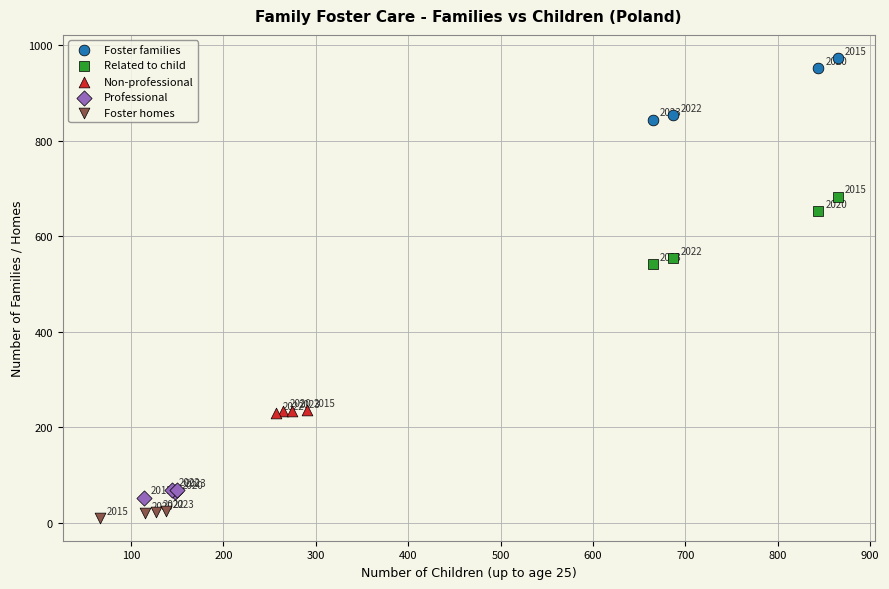

Which series has the largest Y range (max minus min)?

Related to child